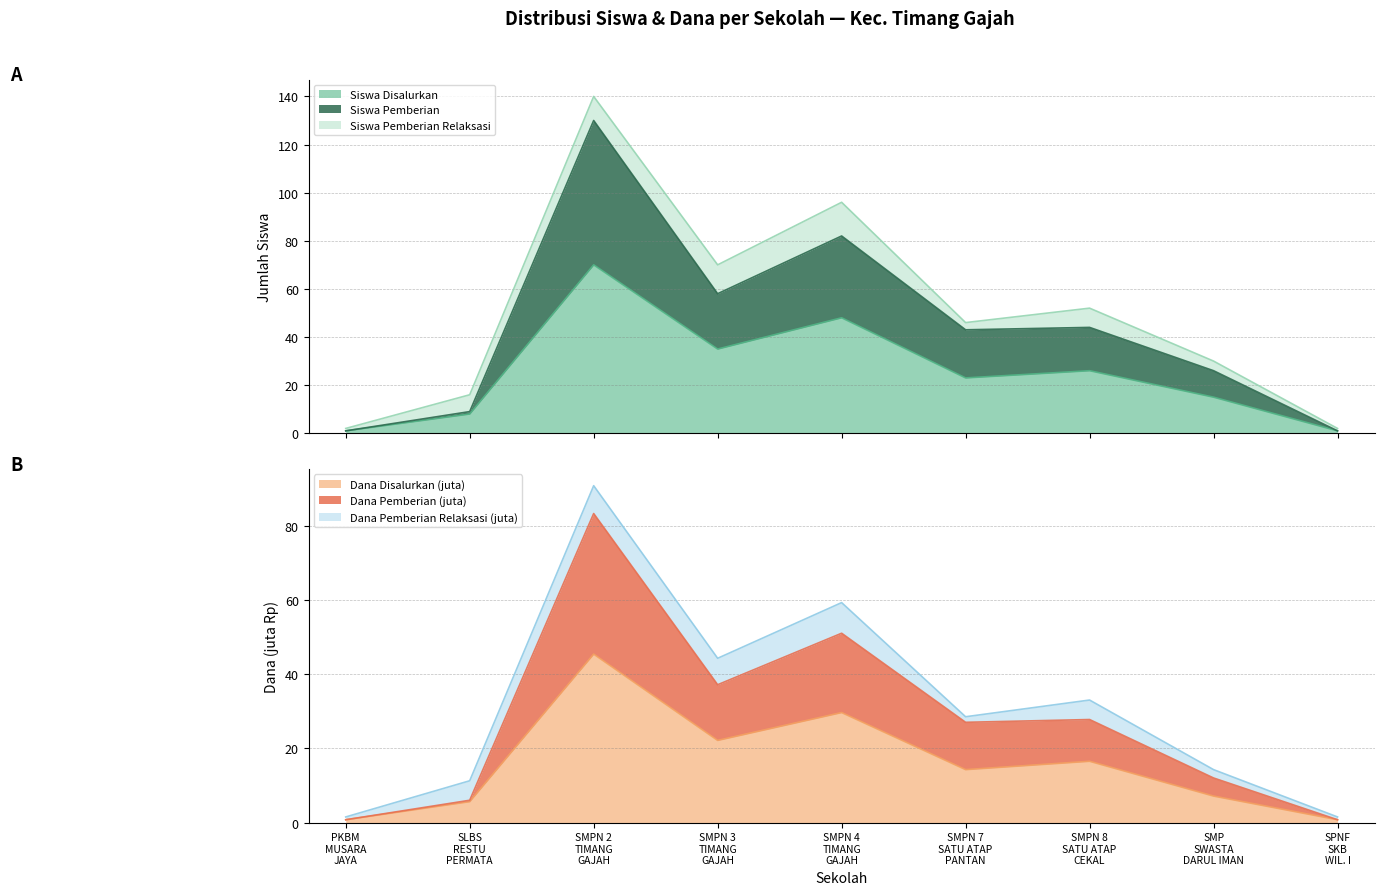

Does the chart display data point markers on the line(s)?

No